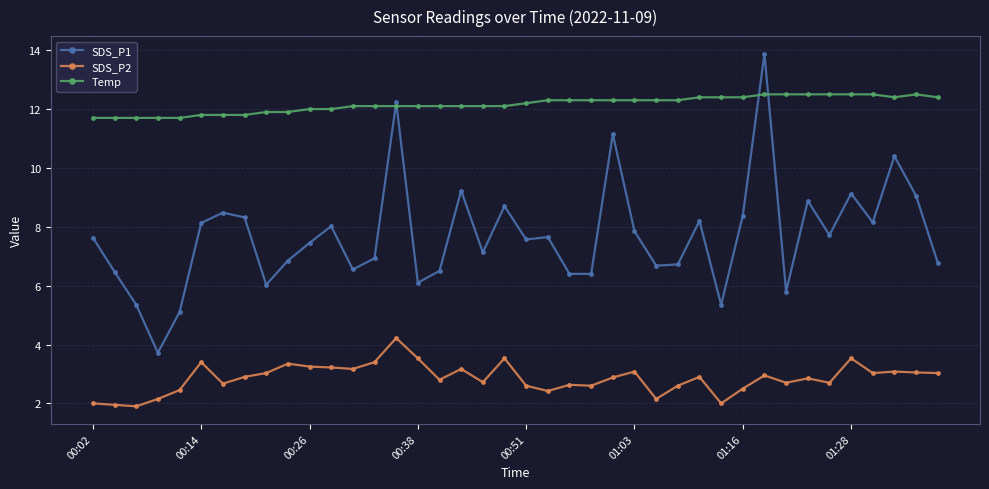

What is the maximum value shown in the chart?

13.9